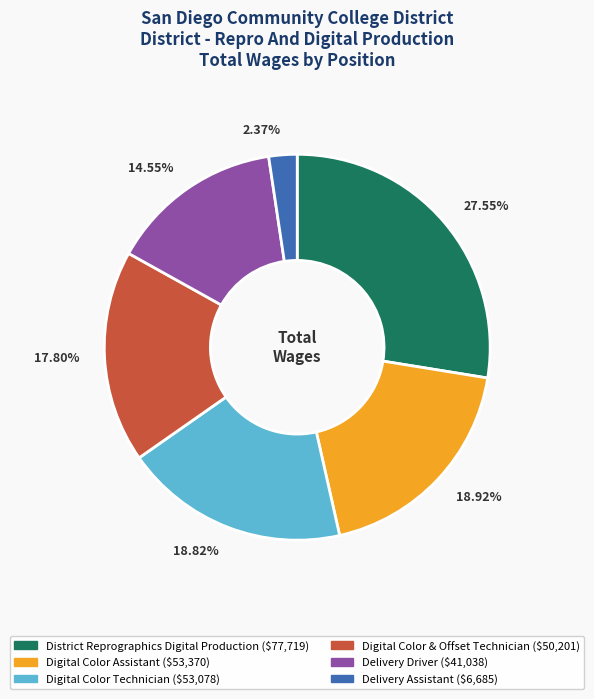

What is the ratio of the value at District Reprographics Digital Production to the value at Delivery Assistant?

11.6